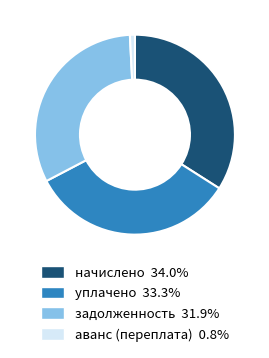

How many slices are in this pie chart?

4